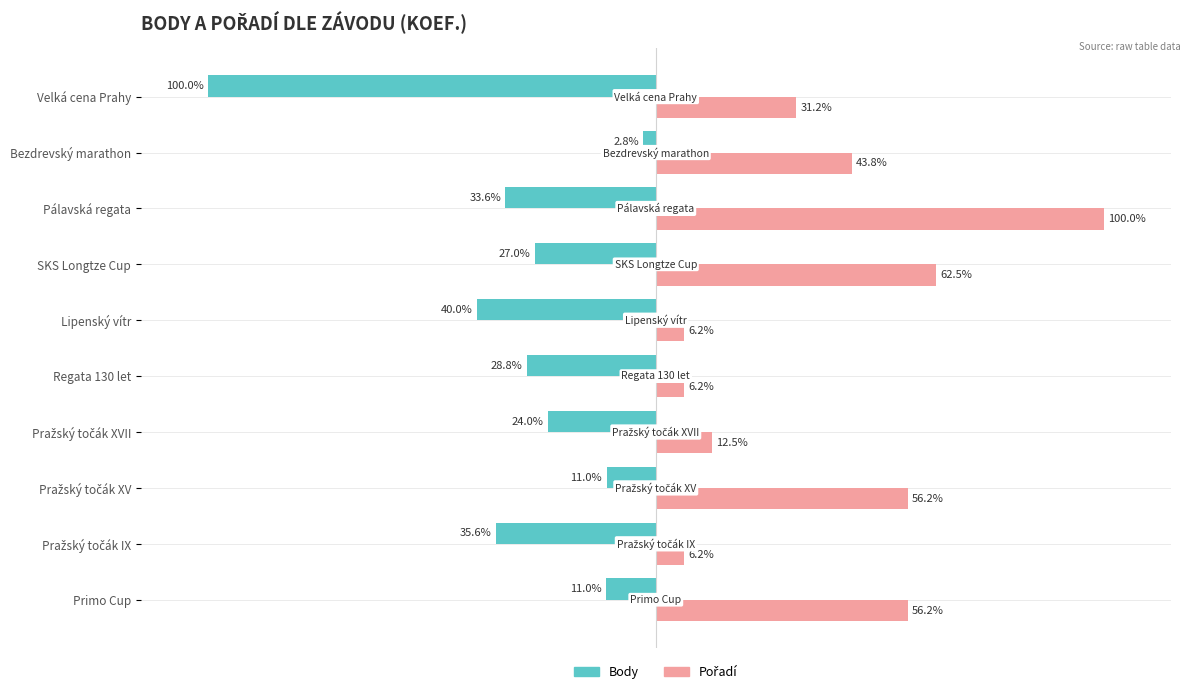

At which category is the sum across all series the highest?

Pálavská regata